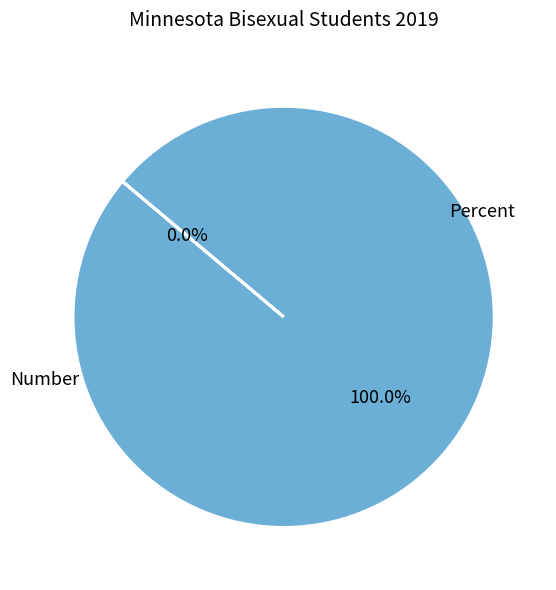

Rank the categories by value from highest to lowest.

Number, Percent